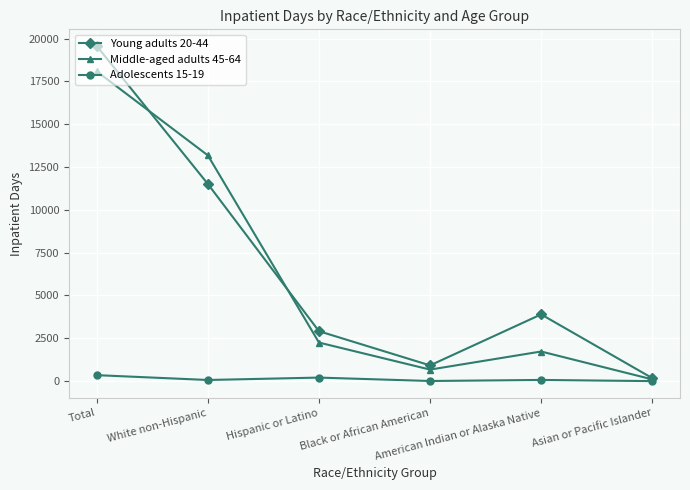

List the series in order of their peak value, lowest first.

Adolescents 15-19, Middle-aged adults 45-64, Young adults 20-44